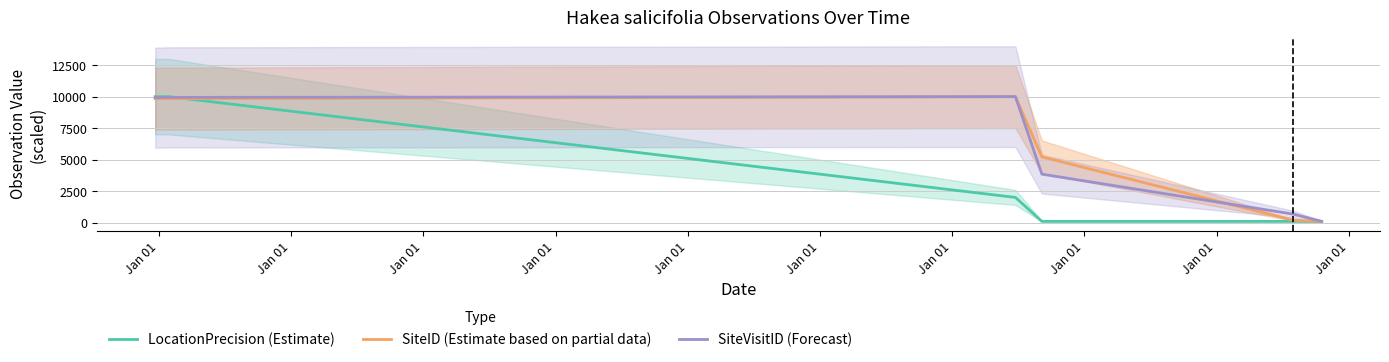

True or false: LocationPrecision (Estimate) has more than 2 interior local peaks.

False